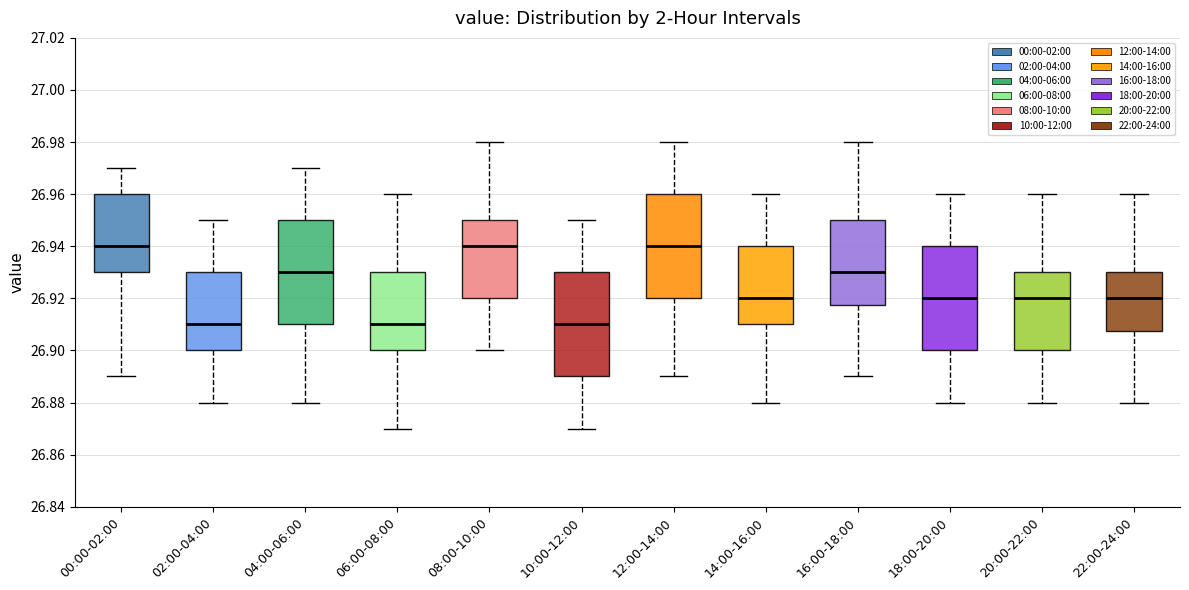

Where is the lower edge of the box for 14:00-16:00 on the y-axis? The values are not printed on the chart, so give them approximately, as read against the axis.

26.910